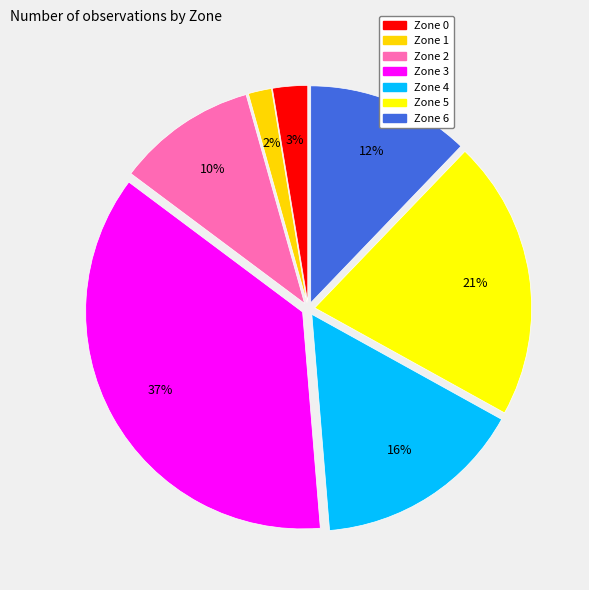

Does Zone 4 represent more than half of the total?

No